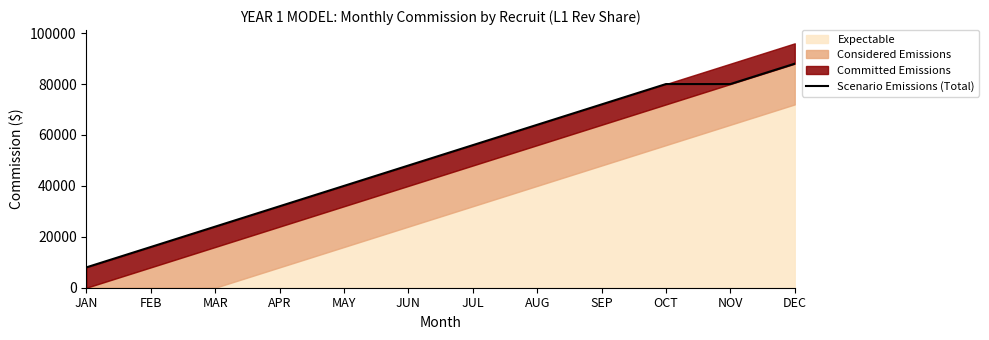

Does the chart have visible grid lines?

No